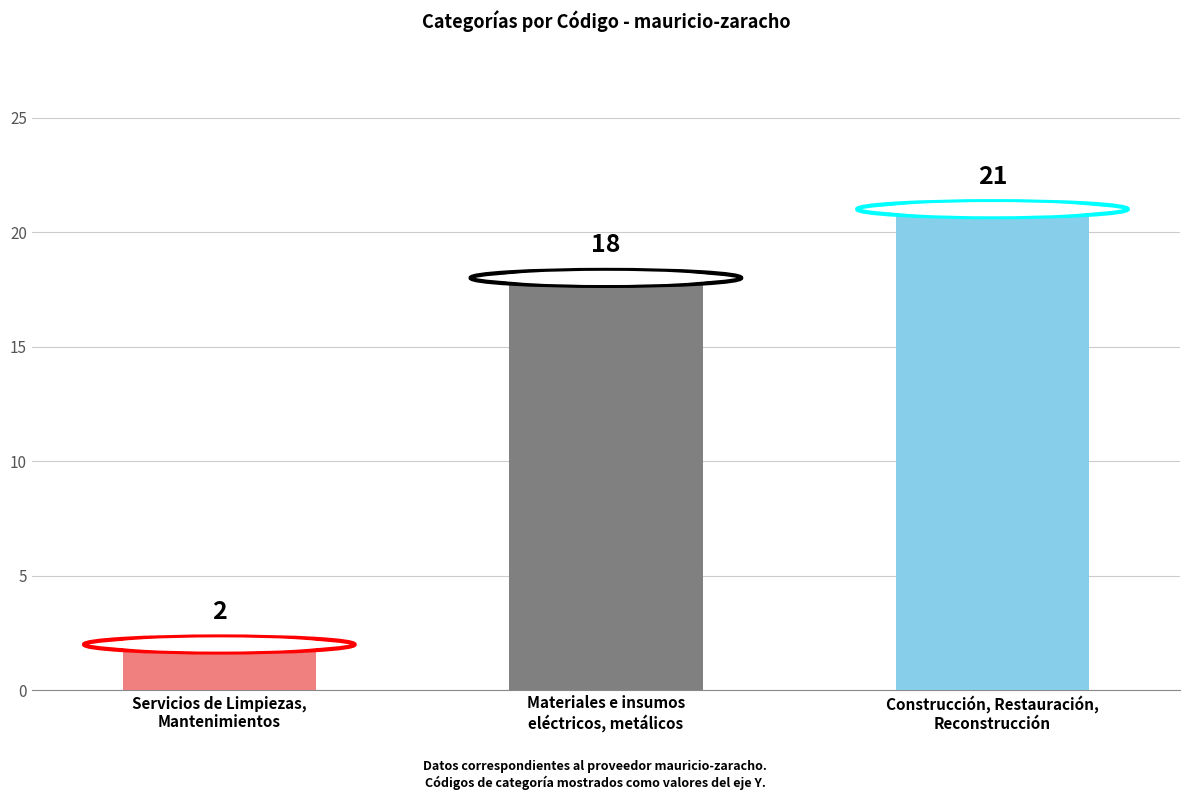

How many data points are less than 18?

1